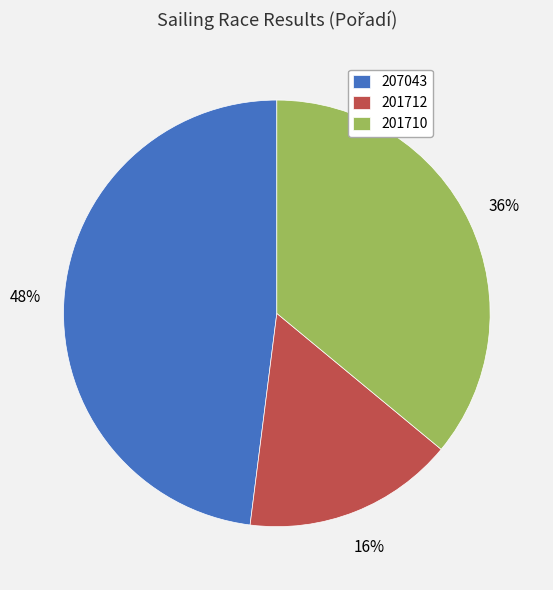

Rank the categories by value from highest to lowest.

207043, 201710, 201712